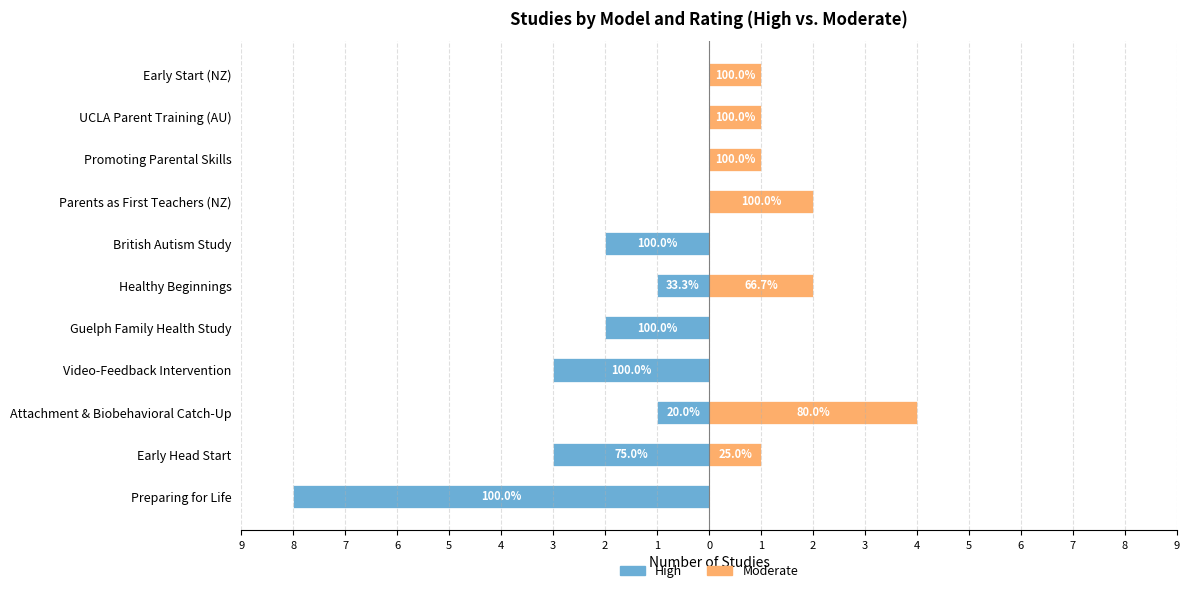

Reading left to right, what are all the values shown in this chart?

High: -8	-3	-1	-3	-2	-1	-2	0	0	0	0
Moderate: 0	1	4	0	0	2	0	2	1	1	1